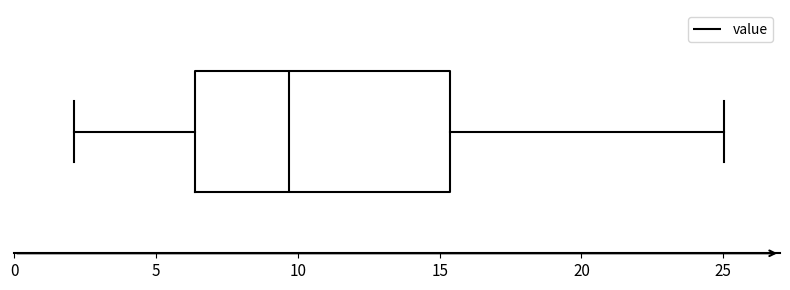

Transcribe this box plot: give where the median line is, the range the box spans, and where the two whiskers end, as read against the x-axis. The values are not printed on the chart, so give them approximately, as read against the axis.

median 9.5, box 6.5 to 15.5, whiskers 2.0 to 25.0